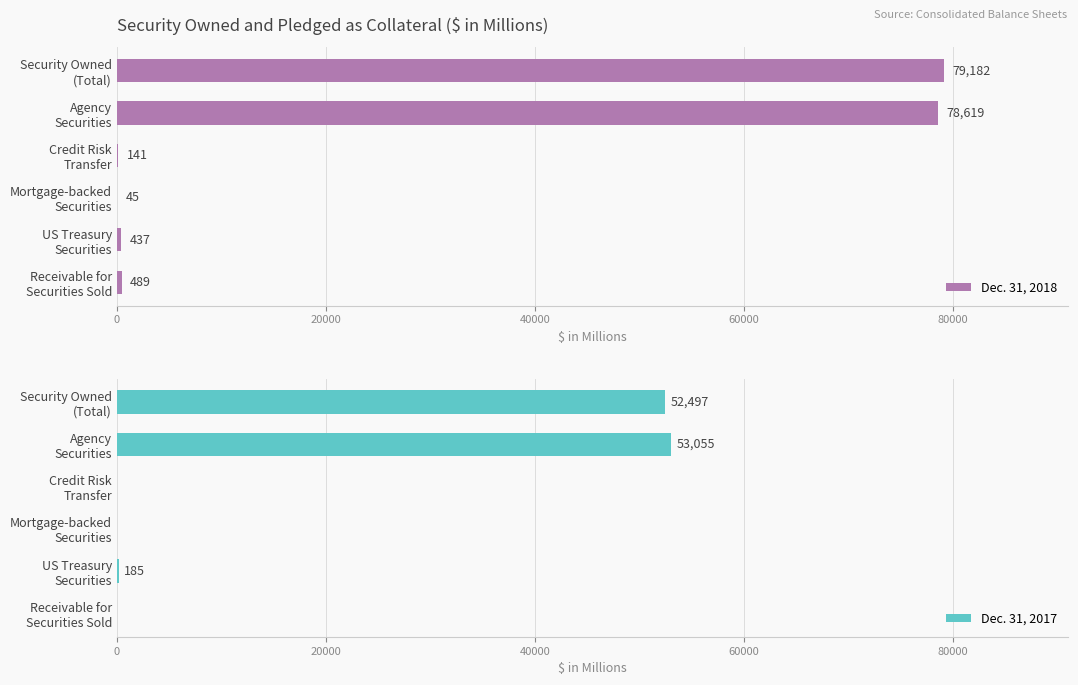

What is the sum of all Dec. 31, 2018 values?

158913